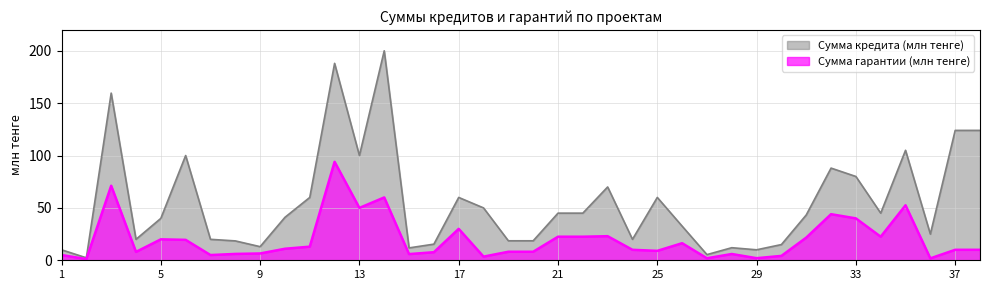

The Сумма гарантии (млн тенге) series shows 2.0 at 29. True or false?

True